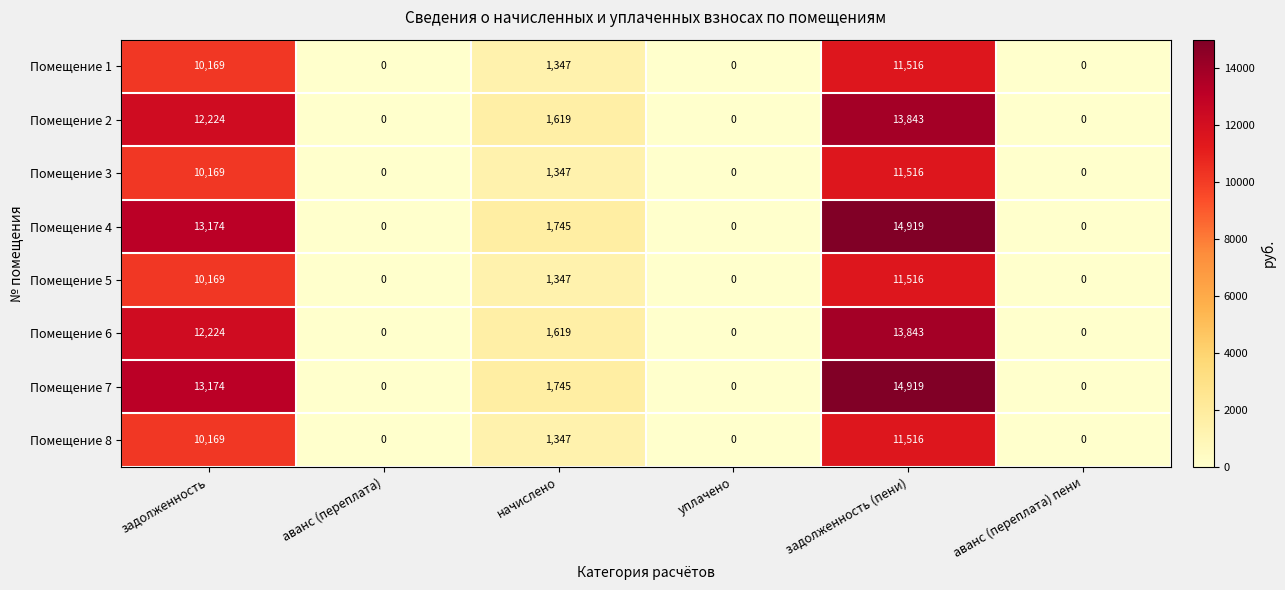

True or false: Помещение 7 has a value of 9400 at аванс (переплата).

False